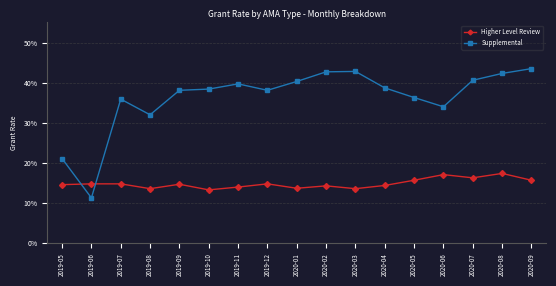

List the series in order of their peak value, lowest first.

Higher Level Review, Supplemental